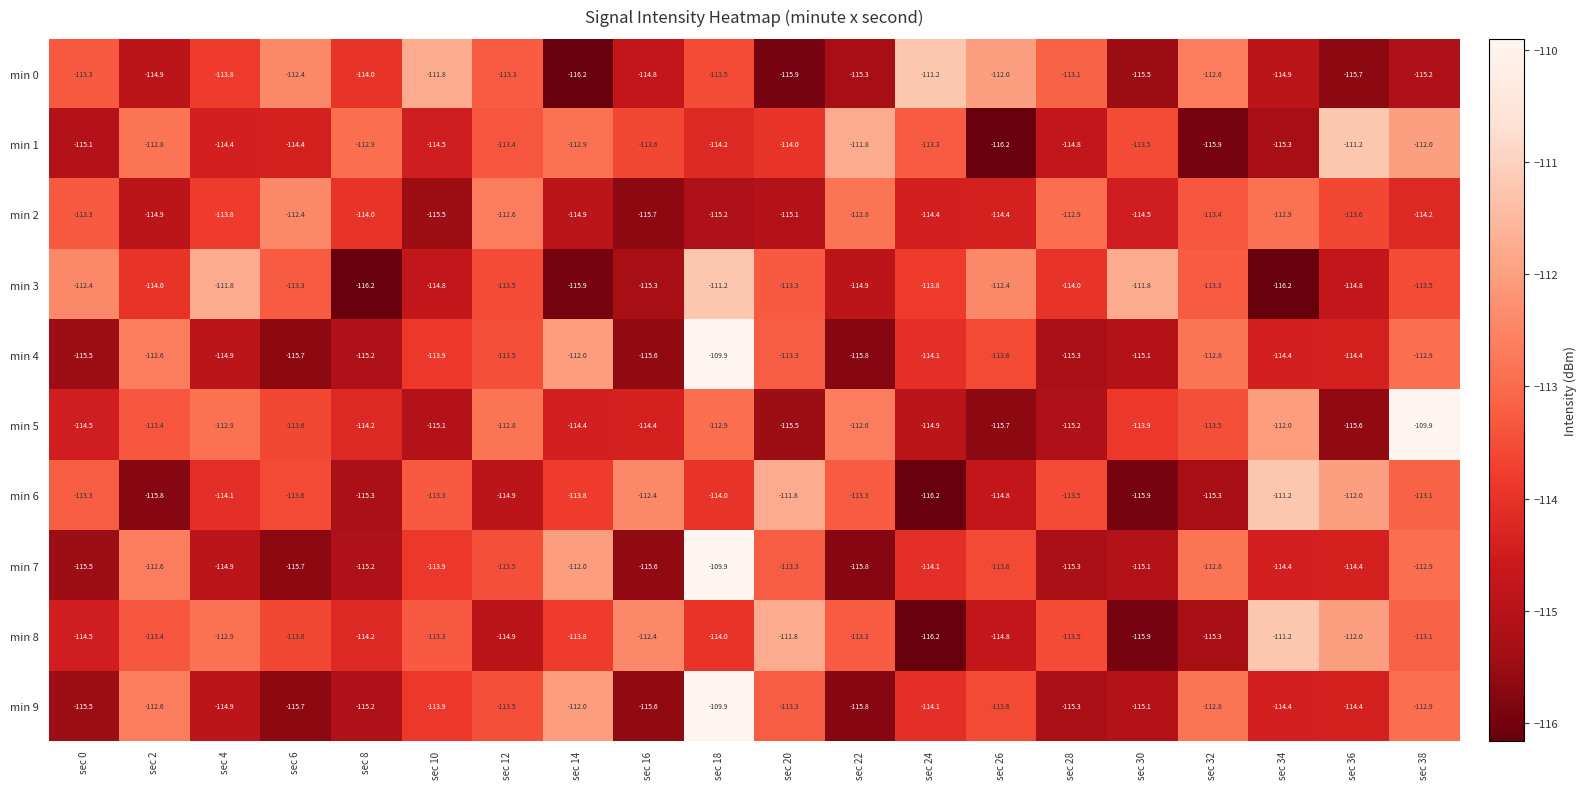

What is the sum of the min 0 values at sec 16 and sec 20?

-230.7